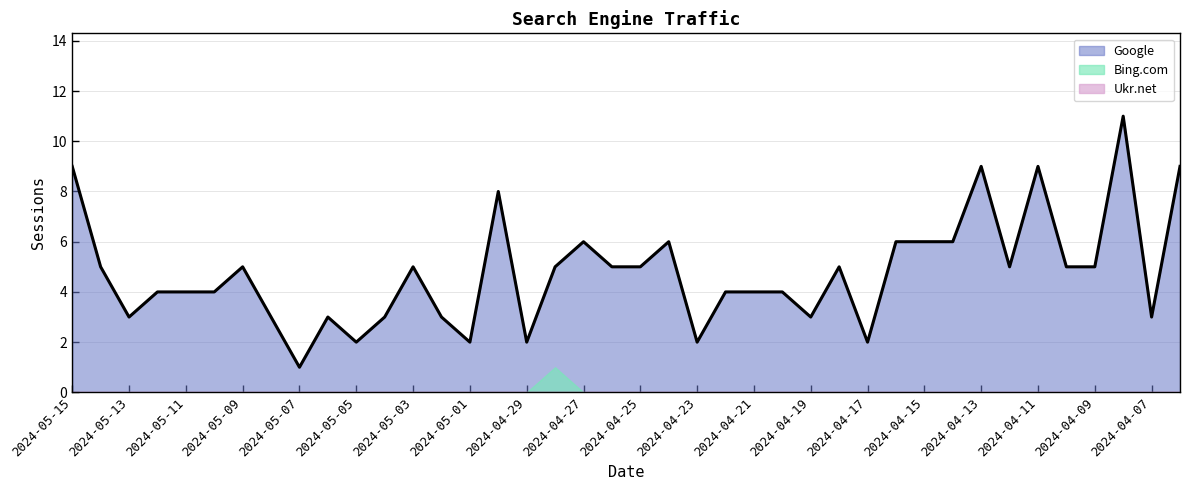

True or false: Google and Ukr.net cross at least once.

False